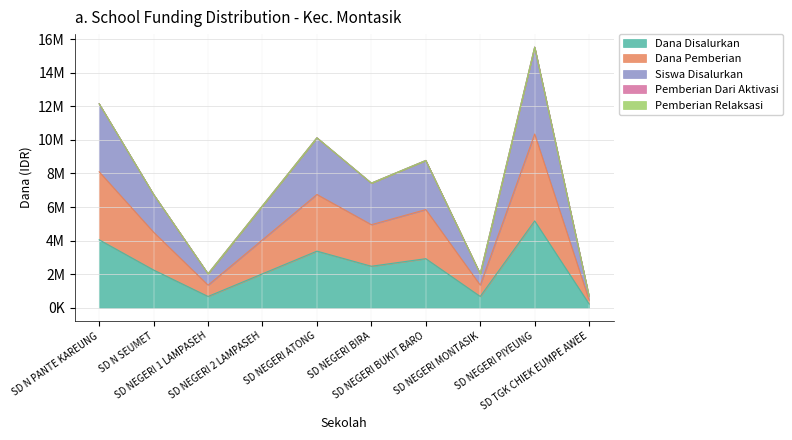

True or false: Dana Pemberian and Dana Disalurkan intersect in this chart.

False